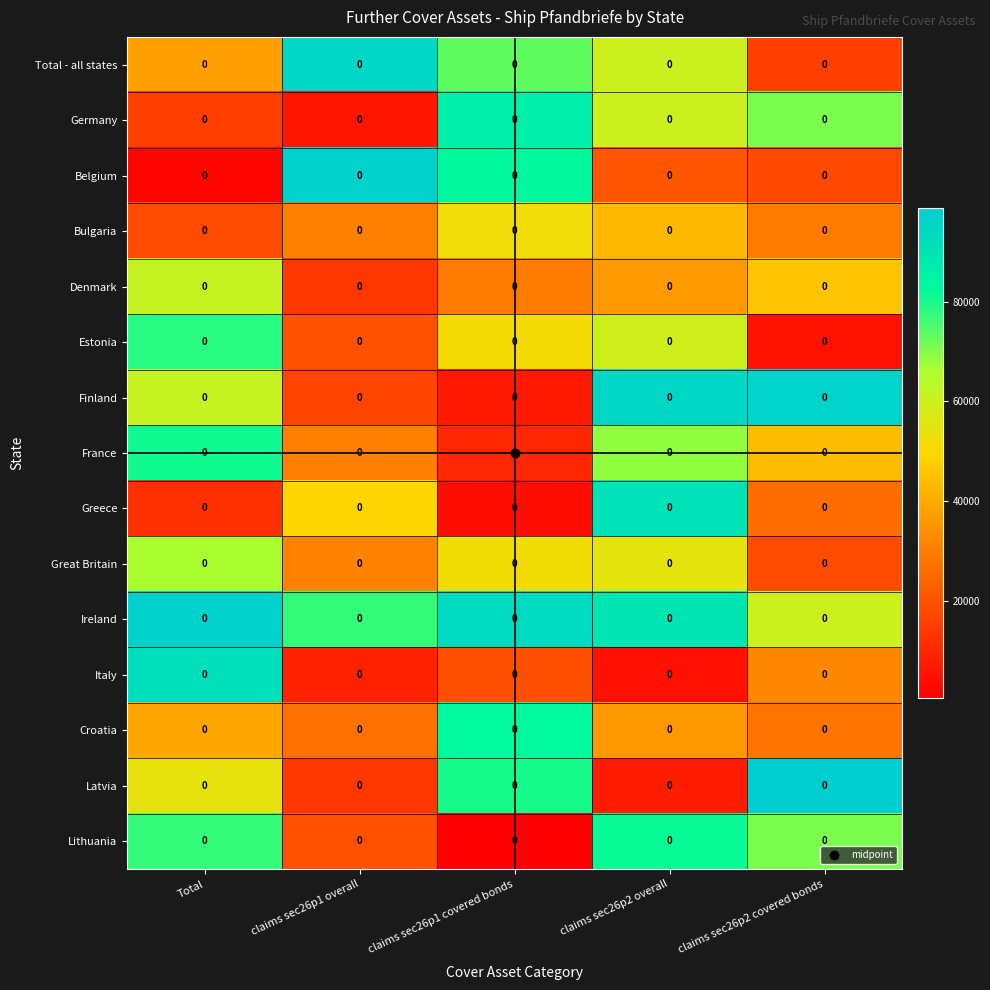

Count the number of categories in the chart.

5